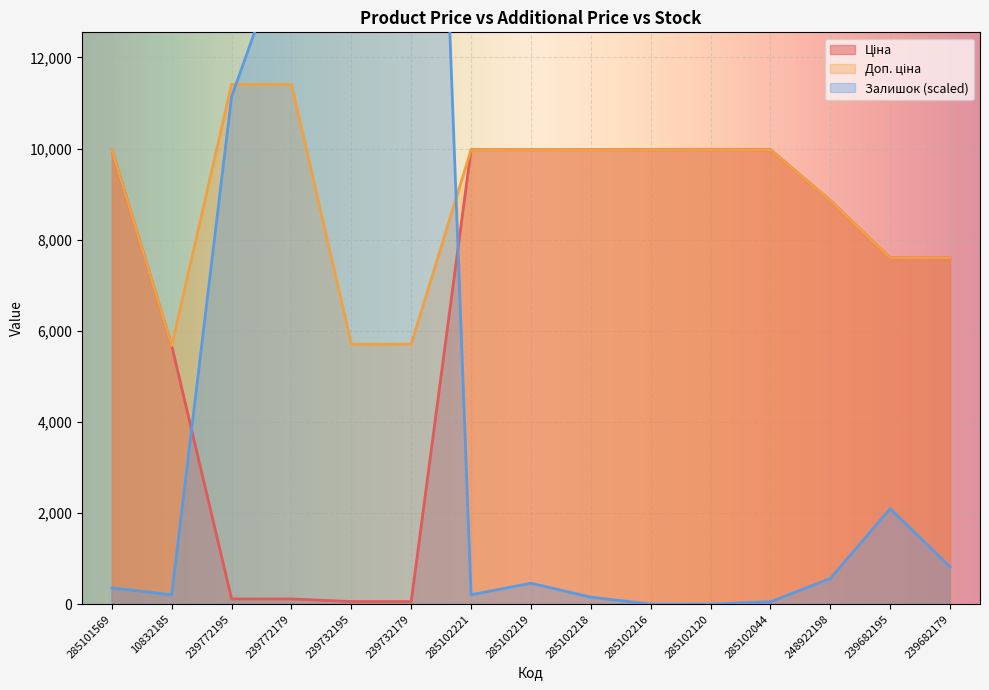

What is the maximum value for Залишок?

35051.2